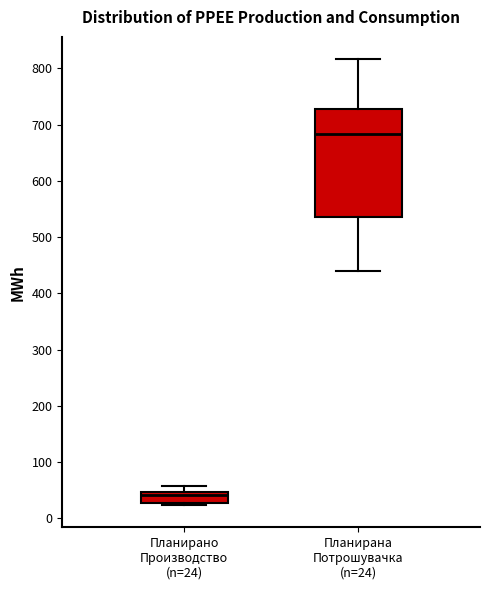

Where is the lower edge of the box for Планирана Потрошувачка (n=24) on the y-axis? The values are not printed on the chart, so give them approximately, as read against the axis.

540